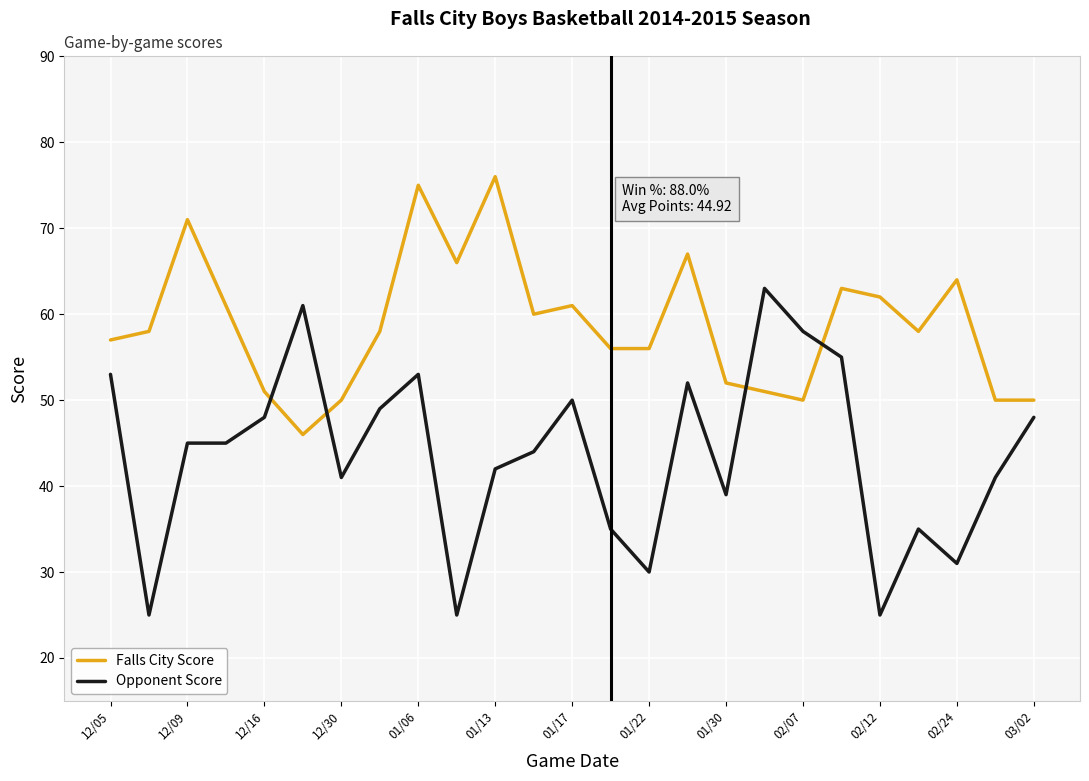

Which series has the largest total across all categories?

Falls City Score